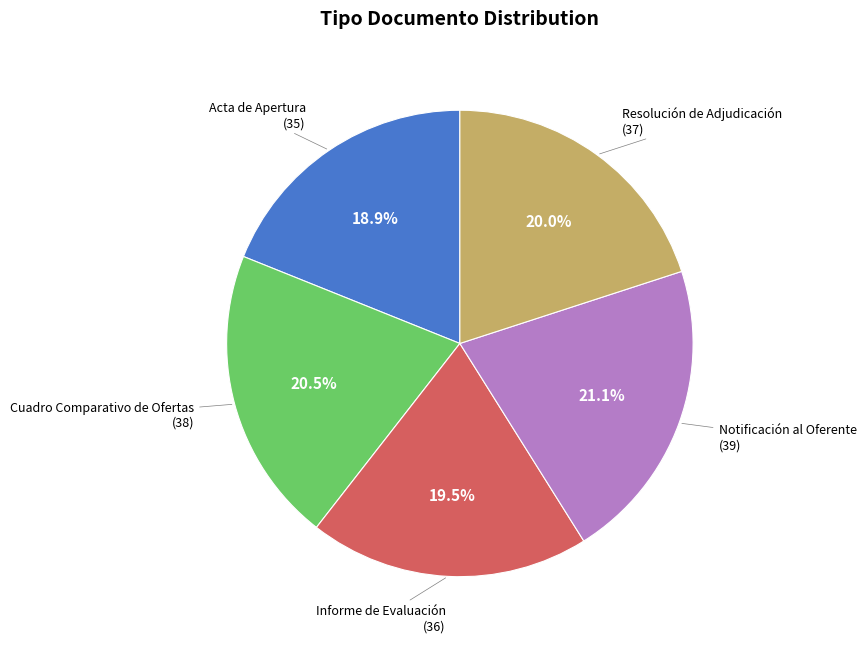

Does any single category account for the majority?

No